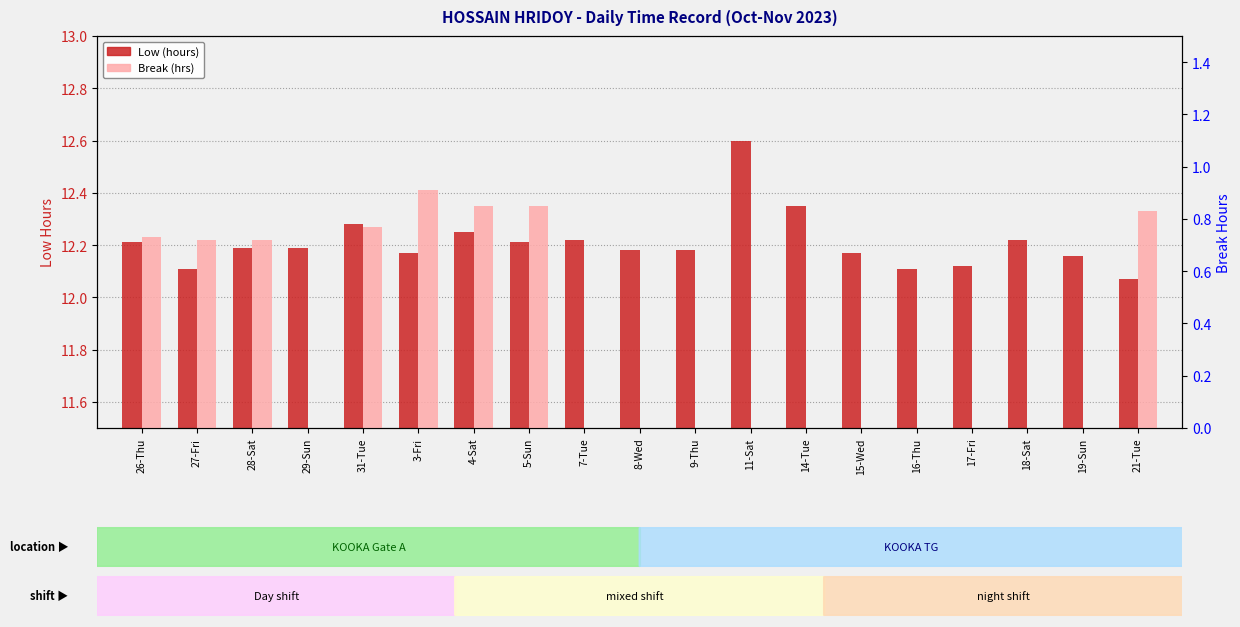

What is the greatest value displayed?

12.6